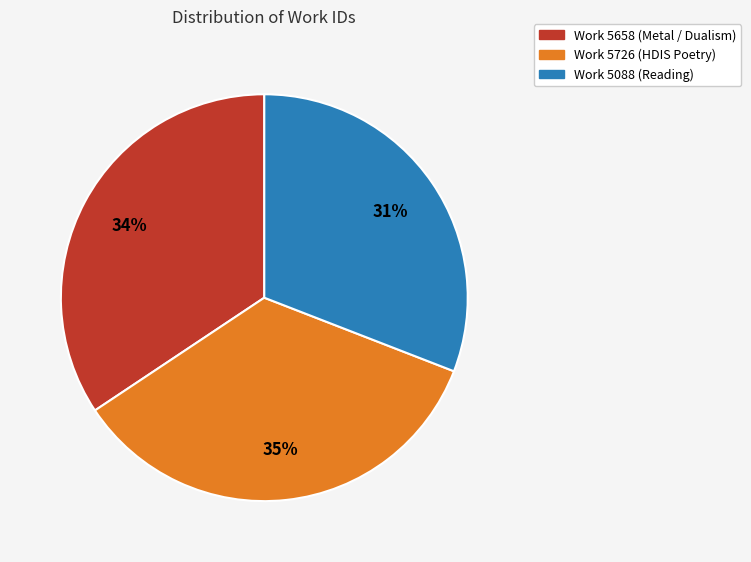

Which slice is the smallest?

Work 5088 (Reading)